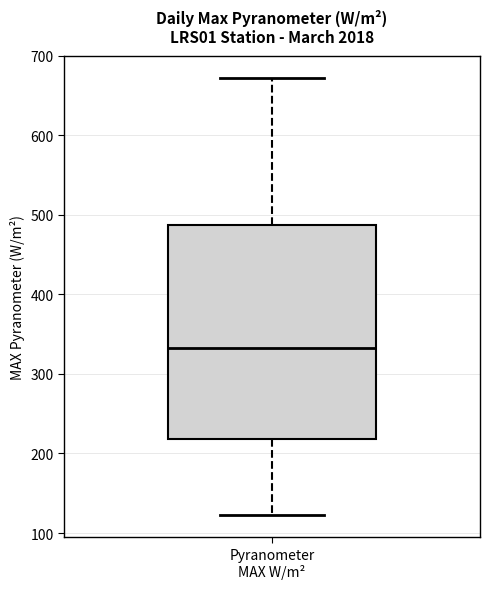

Where does the median line of the box for Pyranometer MAX W/m² sit on the y-axis? The values are not printed on the chart, so give them approximately, as read against the axis.

330